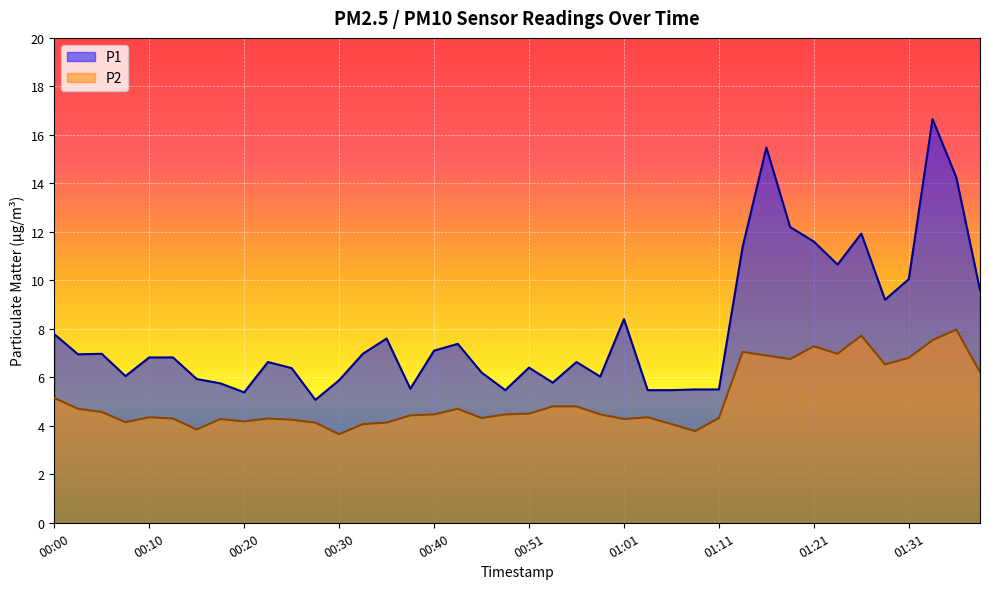

What is the total value across all series at 01:26?

19.6